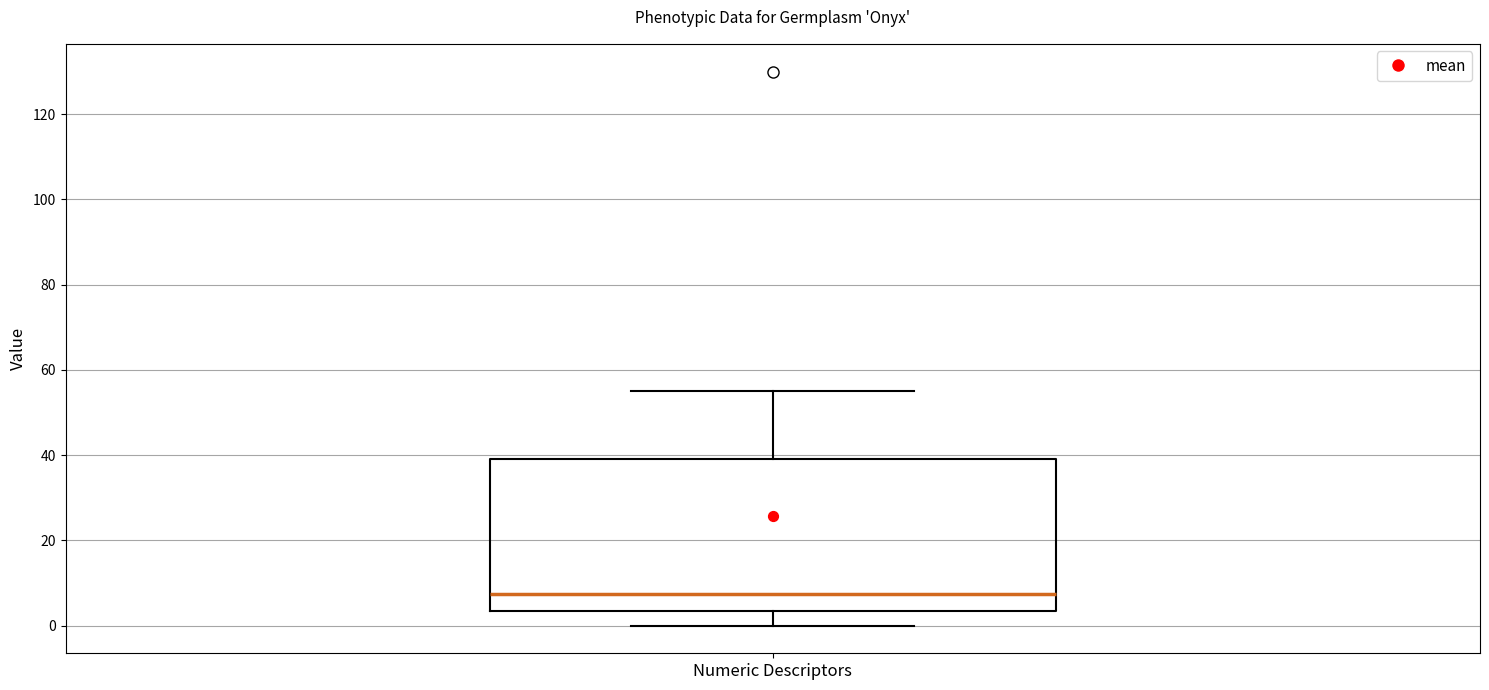

Where does the median line of the box for Numeric Descriptors sit on the y-axis? The values are not printed on the chart, so give them approximately, as read against the axis.

8